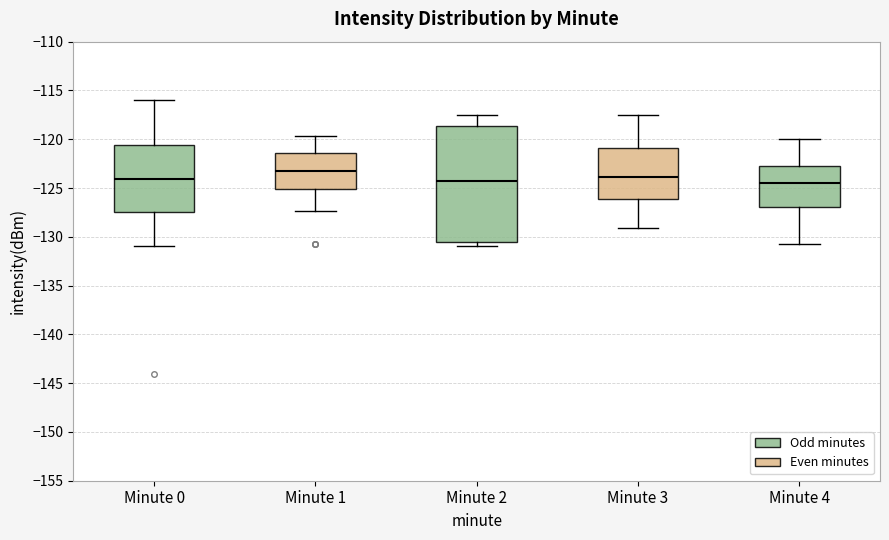

Which box is the tallest, from its lower edge to its upper edge?

Minute 2